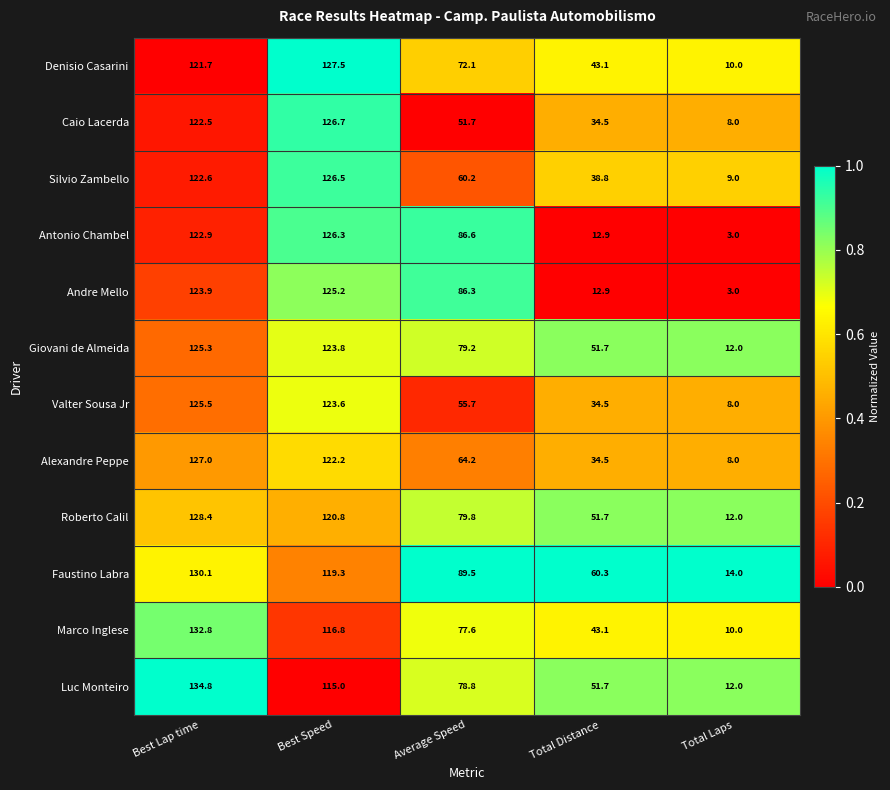

What is the approximate value of Faustino Labra at Average Speed?

89.5